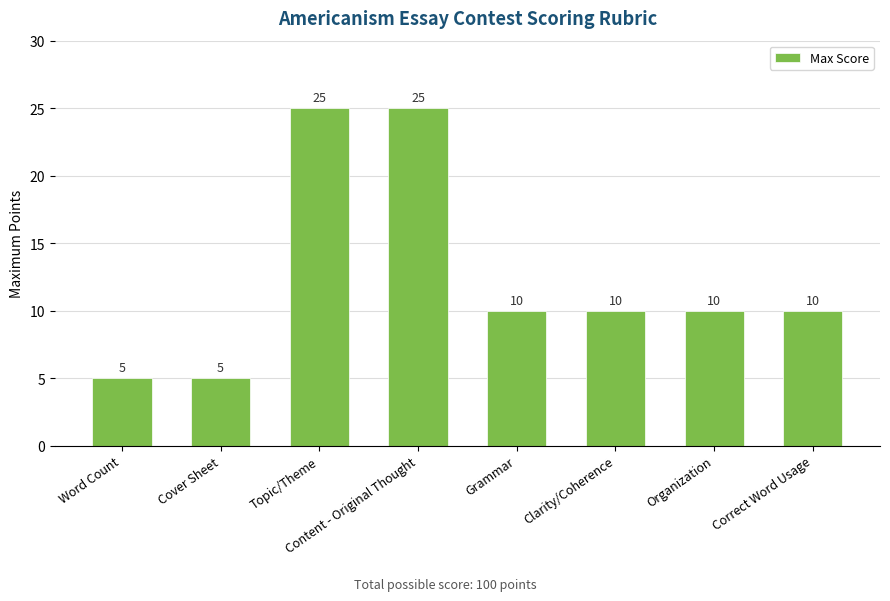

Reading right to left, what are all the values shown in this chart?

10	10	10	10	25	25	5	5